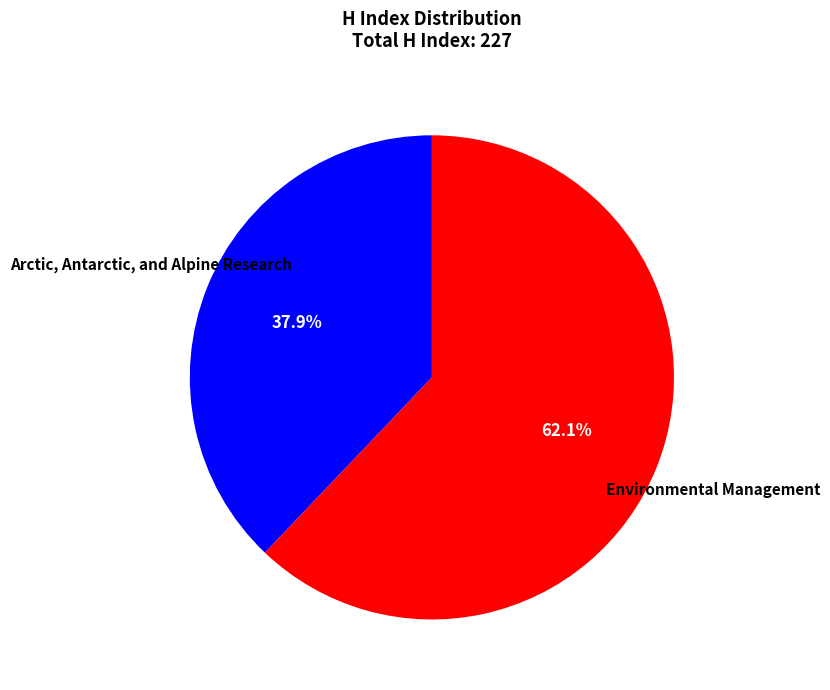

Does Arctic, Antarctic, and Alpine Research represent more than half of the total?

No